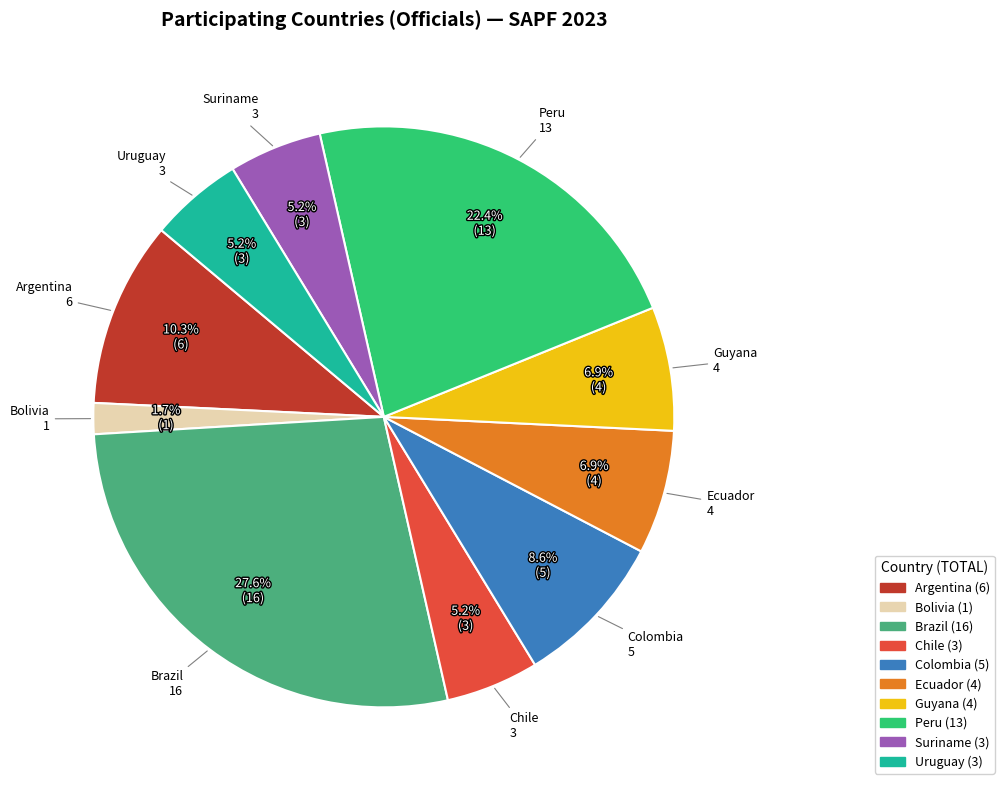

Is Chile the majority of the pie?

No